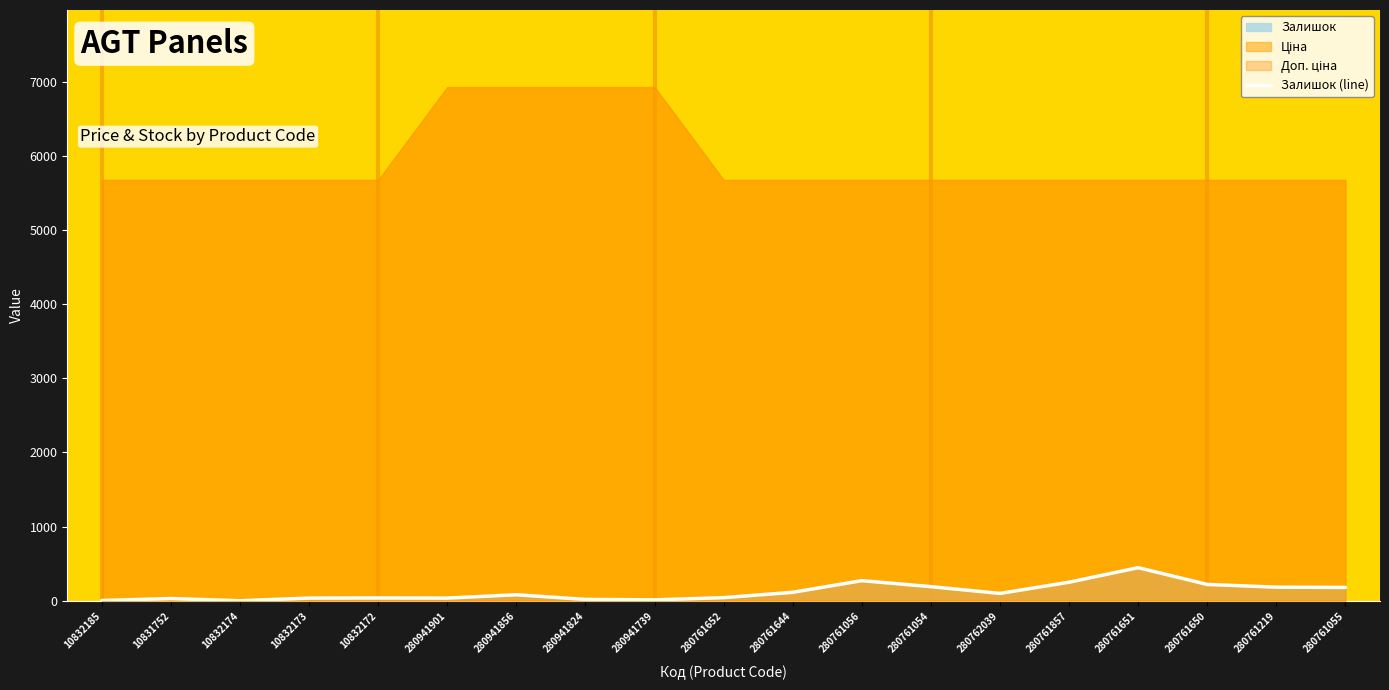

What position from the left is 280761056?

12